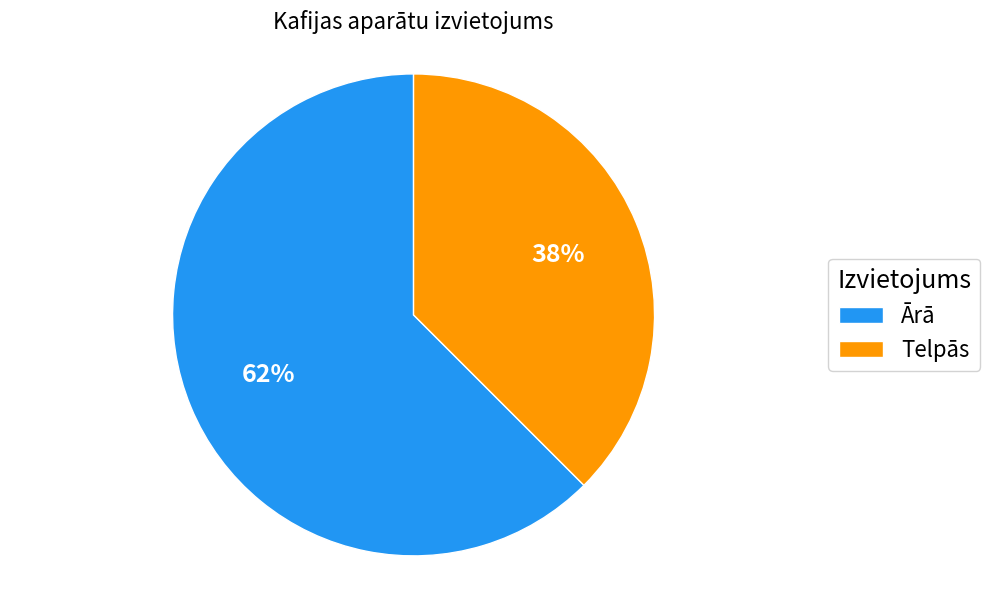

To the nearest percent, what is the average slice percentage?

50%